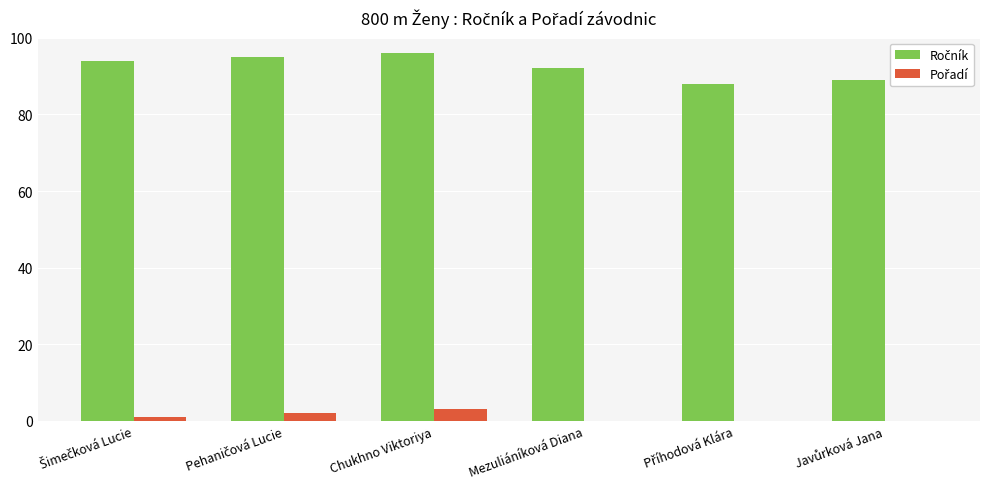

What is the greatest value displayed?

96